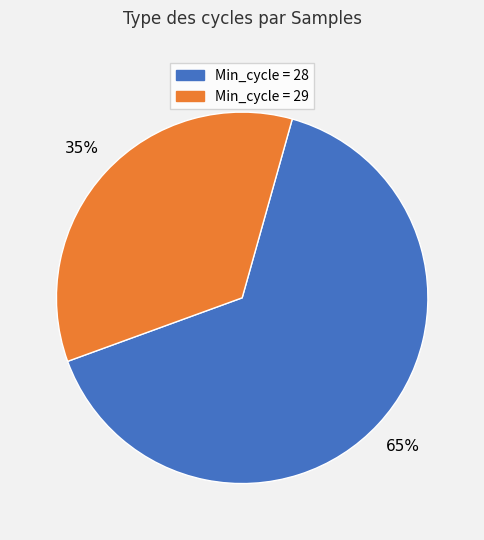

Does any single category account for the majority?

Yes